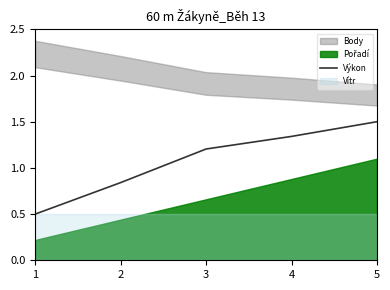

How many lines are shown in the chart?

1